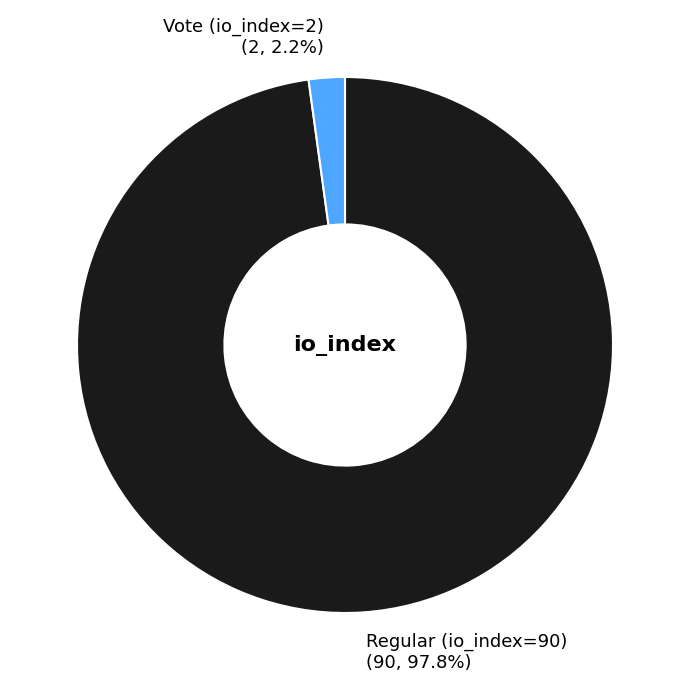

To the nearest percent, what is the combined percentage of Regular (io_index=90) and Vote (io_index=2)?

100%